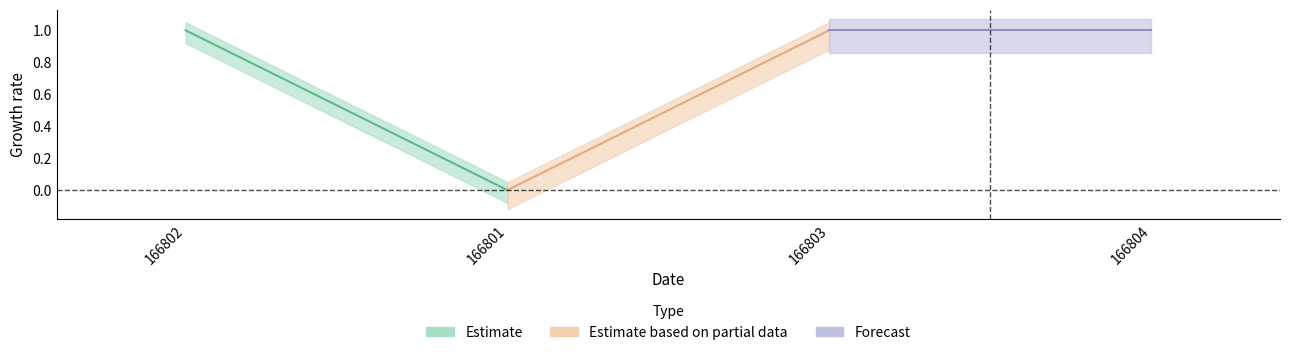

Reading left to right, what are all the values shown in this chart?

166802=1	166801=0	166803=1	166804=1